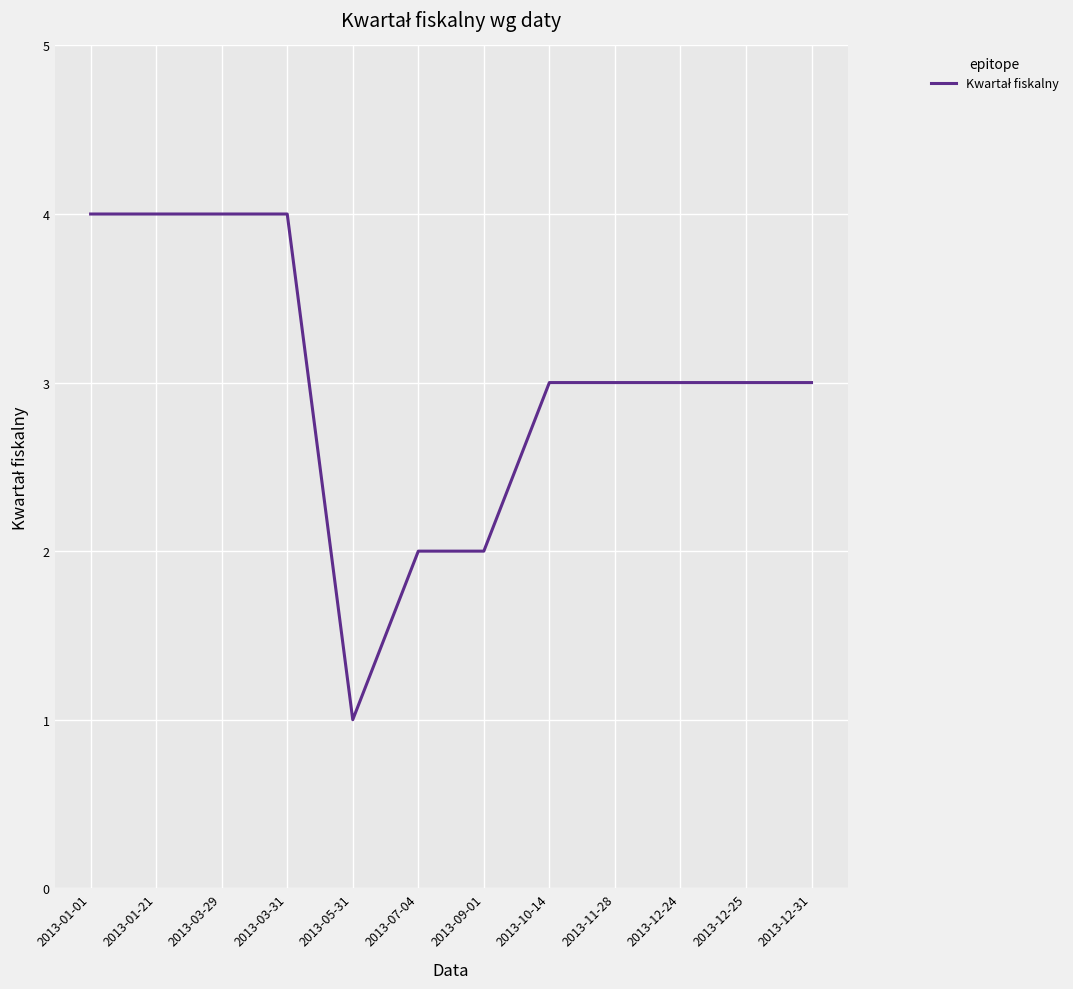

Reading left to right, list all the values displayed in this chart.

2013-01-01=4	2013-01-21=4	2013-03-29=4	2013-03-31=4	2013-05-31=1	2013-07-04=2	2013-09-01=2	2013-10-14=3	2013-11-28=3	2013-12-24=3	2013-12-25=3	2013-12-31=3